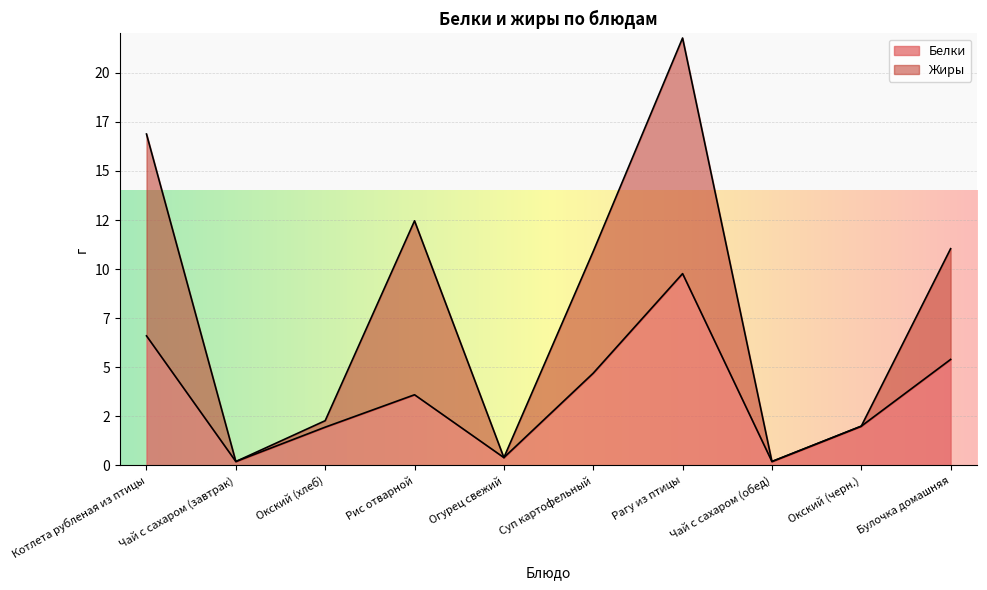

Reading left to right, list all the values displayed in this chart.

Белки: Котлета рубленая из птицы=6.6	Чай с сахаром (завтрак)=0.2	Окский (хлеб)=1.9	Рис отварной=3.6	Огурец свежий=0.4	Суп картофельный=4.7	Рагу из птицы=9.8	Чай с сахаром (обед)=0.2	Окский (черн.)=2.0	Булочка домашняя=5.4
Жиры: Котлета рубленая из птицы=16.9	Чай с сахаром (завтрак)=0.2	Окский (хлеб)=2.3	Рис отварной=12.5	Огурец свежий=0.4	Суп картофельный=10.9	Рагу из птицы=21.8	Чай с сахаром (обед)=0.2	Окский (черн.)=2.0	Булочка домашняя=11.0